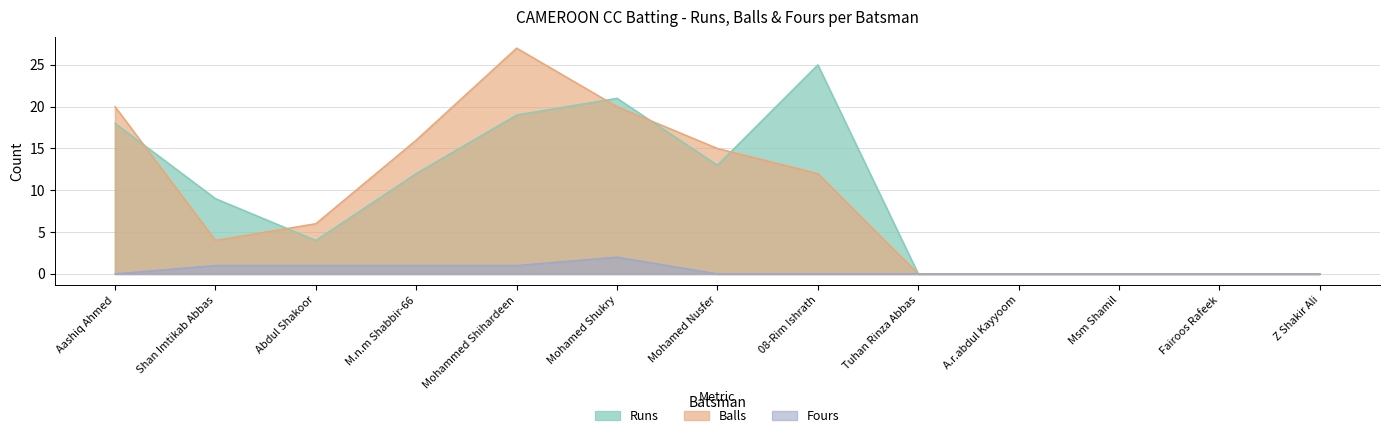

What is the difference between the maximum and second lowest values in the Fours series?

2